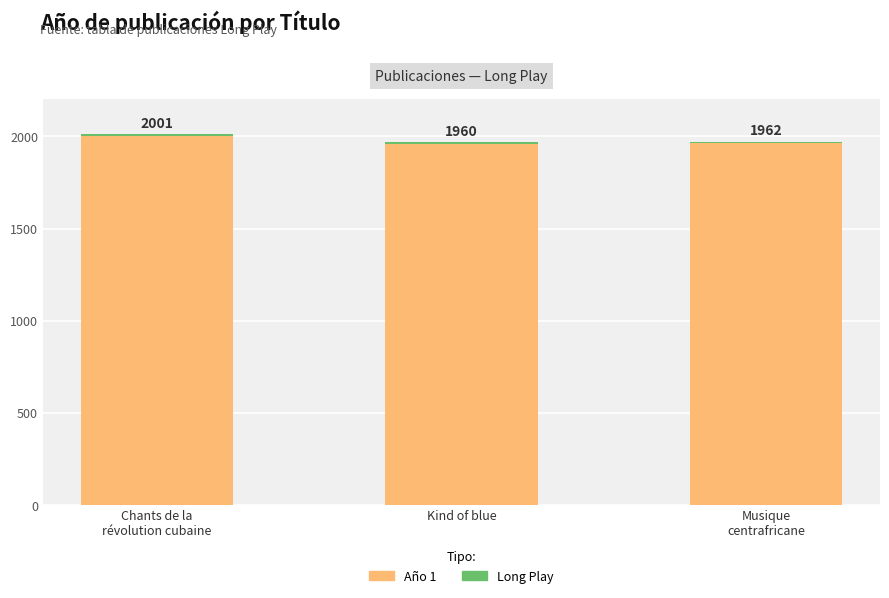

What is the total value across all series at Kind of blue?

1968